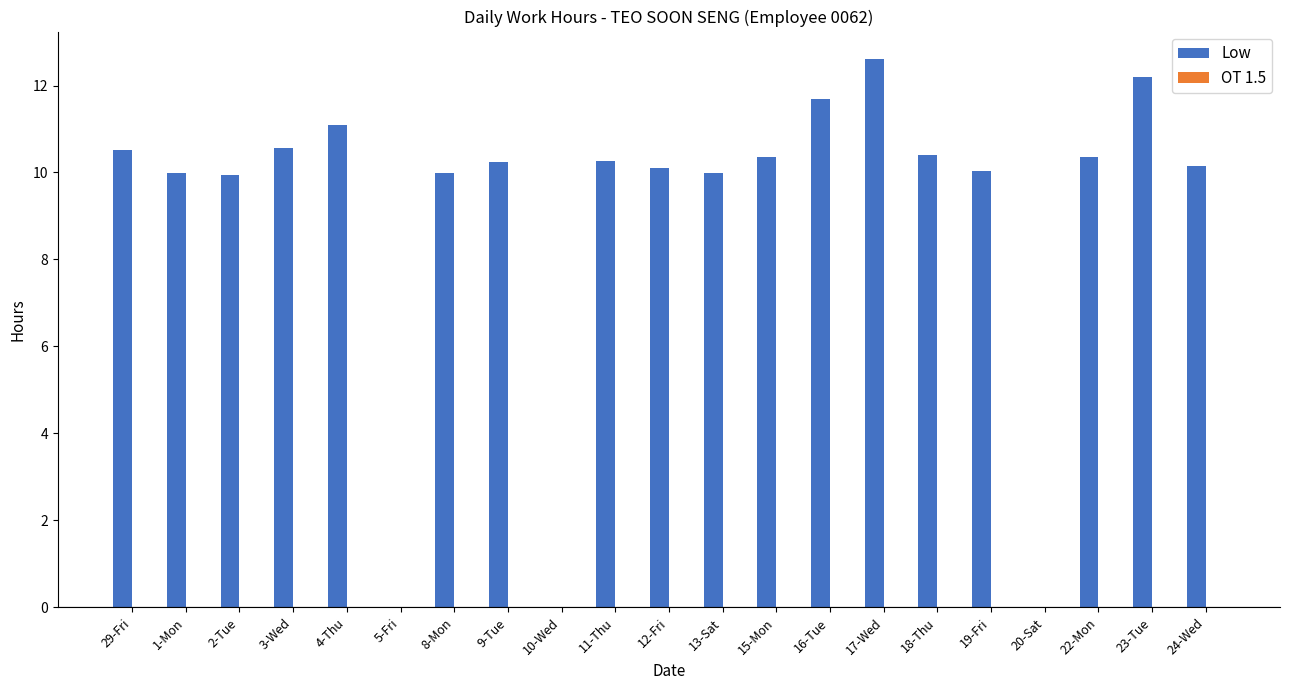

The value at 2-Tue is 3.0. True or false?

False